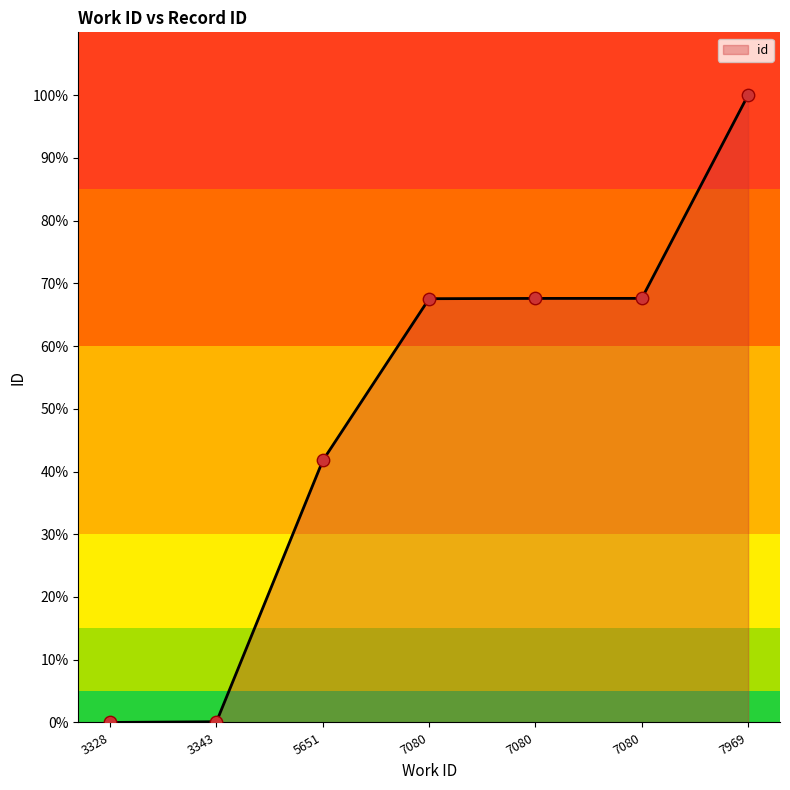

What is the change in value from 3343 to 7080?

+67.4